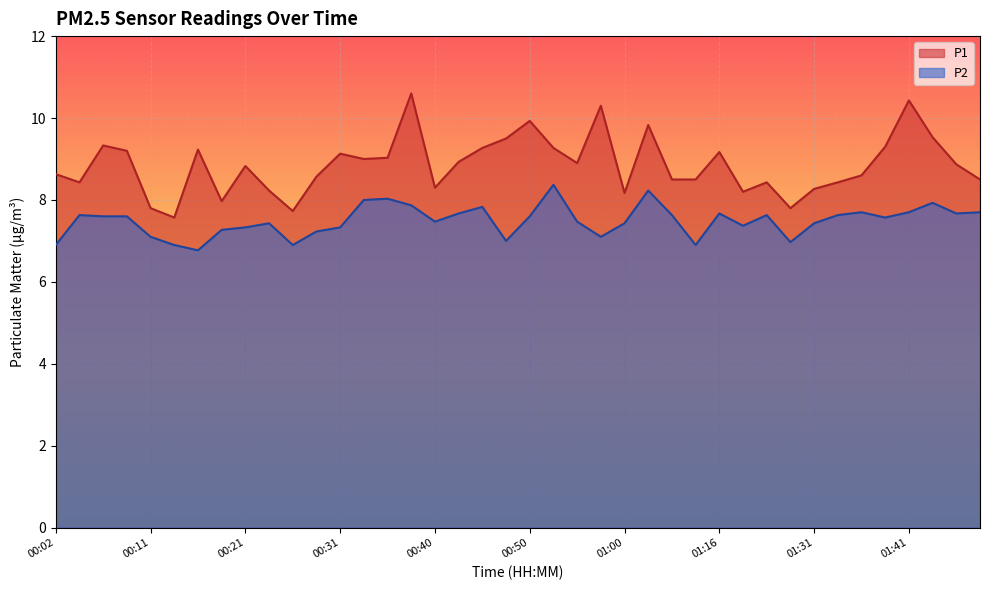

Does the chart display data point markers on the line(s)?

No